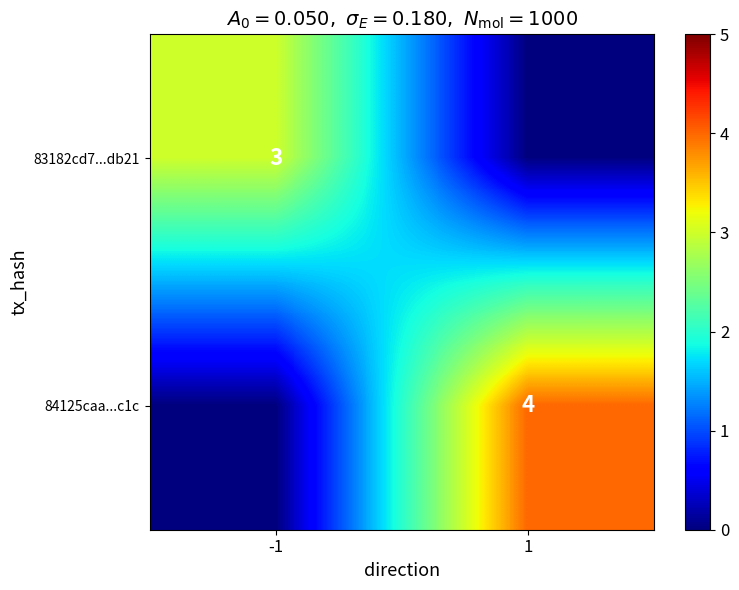

The value of 84125caa...c1c at 1 is 3. True or false?

False